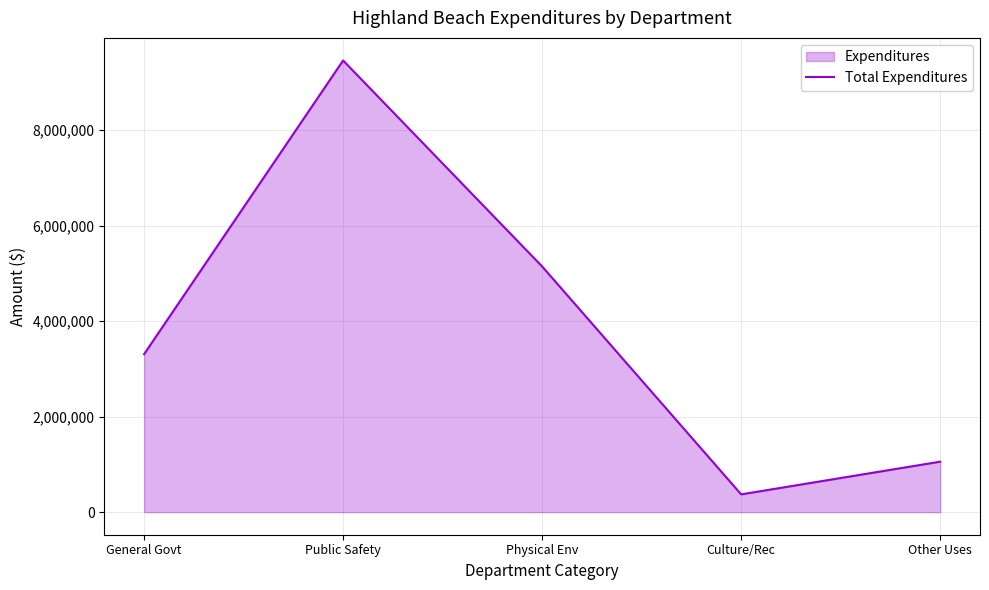

At which category does the data reach its first local peak?

Public Safety